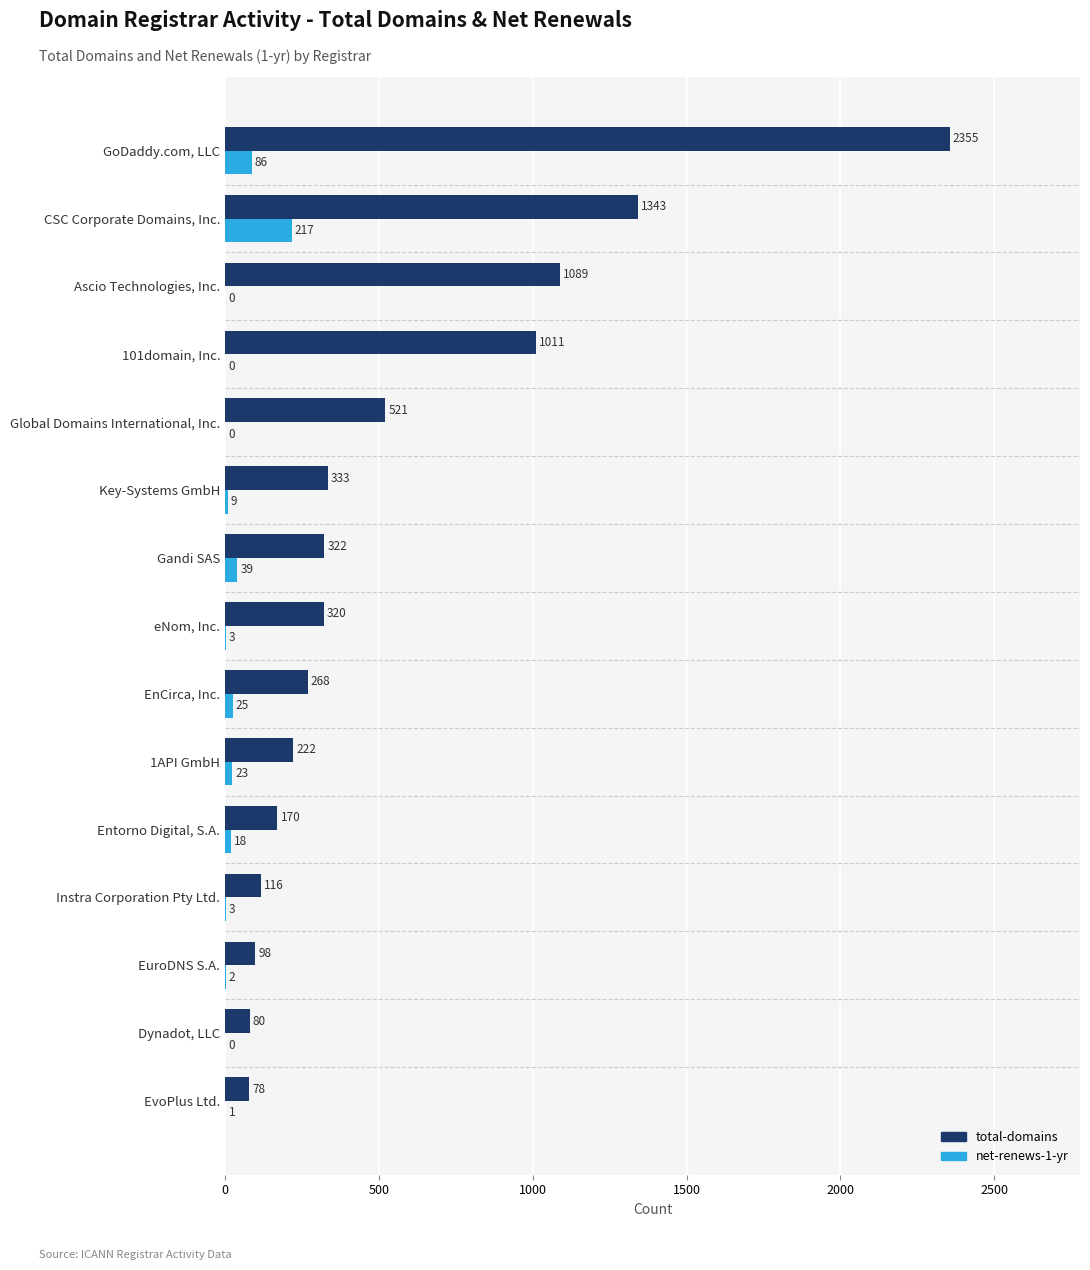

At which category is the sum across all series the highest?

GoDaddy.com, LLC